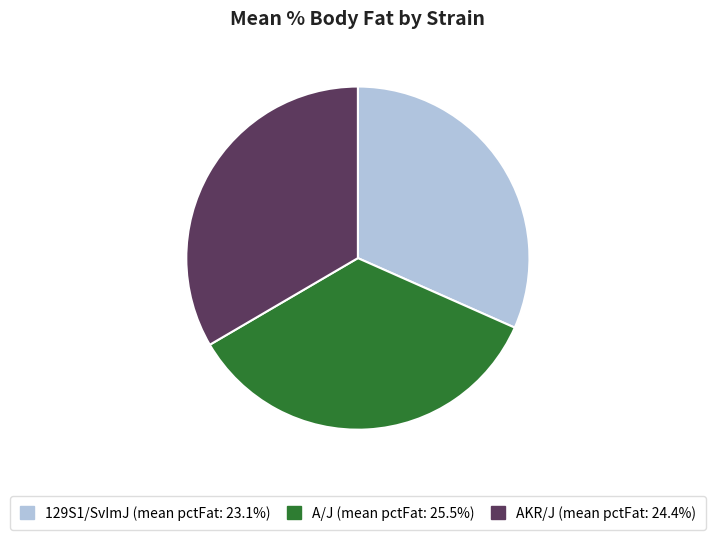

Is there a majority slice in this chart?

No